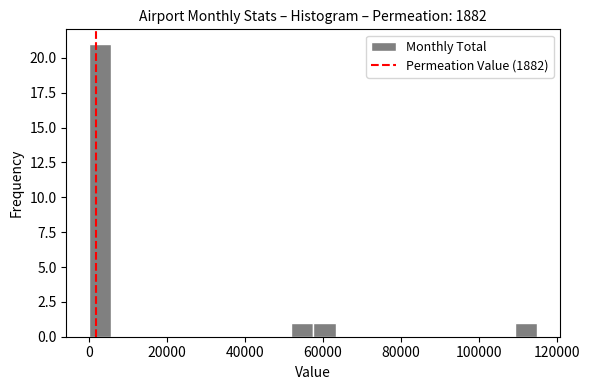

Around what value on the x-axis is the tallest bar? Give the approximate position of its centre, as read against the axis.

2000